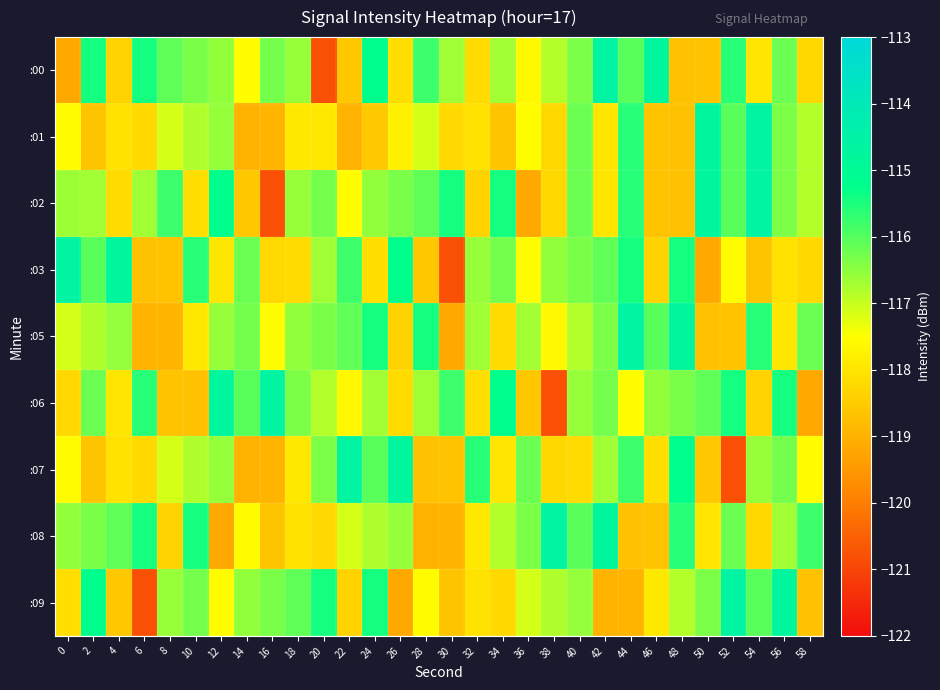

Reading left to right, list all the values displayed in this chart.

:00: 0=-119.2	2=-115.4	4=-118.3	6=-115.4	8=-116.1	10=-116.3	12=-116.5	14=-117.5	16=-116.3	18=-116.6	20=-120.8	22=-118.6	24=-115.2	26=-118.1	28=-115.8	30=-116.7	32=-118.2	34=-116.7	36=-117.6	38=-116.8	40=-116.4	42=-114.6	44=-116.0	46=-114.8	48=-118.7	50=-118.7	52=-115.6	54=-118.0	56=-116.2	58=-118.2
:01: 0=-117.5	2=-118.7	4=-118.0	6=-118.2	8=-117.1	10=-116.8	12=-116.6	14=-119.0	16=-119.0	18=-117.9	20=-117.9	22=-119.0	24=-118.6	26=-117.8	28=-117.1	30=-118.2	32=-118.0	34=-118.7	36=-117.5	38=-118.2	40=-116.2	42=-118.0	44=-115.6	46=-118.7	48=-118.7	50=-114.8	52=-116.0	54=-114.6	56=-116.4	58=-116.8
:02: 0=-116.6	2=-116.7	4=-118.2	6=-116.7	8=-115.8	10=-118.1	12=-115.2	14=-118.6	16=-120.8	18=-116.6	20=-116.3	22=-117.5	24=-116.5	26=-116.3	28=-116.1	30=-115.4	32=-118.3	34=-115.4	36=-119.2	38=-118.2	40=-116.2	42=-118.0	44=-115.6	46=-118.7	48=-118.7	50=-114.8	52=-116.0	54=-114.6	56=-116.4	58=-116.8
:03: 0=-114.6	2=-116.0	4=-114.8	6=-118.7	8=-118.7	10=-115.6	12=-118.0	14=-116.2	16=-118.2	18=-118.2	20=-116.7	22=-115.8	24=-118.1	26=-115.2	28=-118.6	30=-120.8	32=-116.6	34=-116.3	36=-117.5	38=-116.5	40=-116.3	42=-116.1	44=-115.4	46=-118.3	48=-115.4	50=-119.2	52=-117.5	54=-118.7	56=-118.0	58=-118.2
:05: 0=-117.1	2=-116.8	4=-116.6	6=-119.0	8=-119.0	10=-117.9	12=-116.6	14=-116.3	16=-117.5	18=-116.5	20=-116.3	22=-116.1	24=-115.4	26=-118.3	28=-115.4	30=-119.2	32=-116.7	34=-118.2	36=-116.7	38=-117.6	40=-116.8	42=-116.4	44=-114.6	46=-116.0	48=-114.8	50=-118.7	52=-118.7	54=-115.6	56=-118.0	58=-116.2
:06: 0=-118.2	2=-116.2	4=-118.0	6=-115.6	8=-118.7	10=-118.7	12=-114.8	14=-116.0	16=-114.6	18=-116.4	20=-116.8	22=-117.6	24=-116.7	26=-118.2	28=-116.7	30=-115.8	32=-118.1	34=-115.2	36=-118.6	38=-120.8	40=-116.6	42=-116.3	44=-117.5	46=-116.5	48=-116.3	50=-116.1	52=-115.4	54=-118.3	56=-115.4	58=-119.2
:07: 0=-117.5	2=-118.7	4=-118.0	6=-118.2	8=-117.1	10=-116.8	12=-116.6	14=-119.0	16=-119.0	18=-117.9	20=-116.4	22=-114.6	24=-116.0	26=-114.8	28=-118.7	30=-118.7	32=-115.6	34=-118.0	36=-116.2	38=-118.2	40=-118.2	42=-116.7	44=-115.8	46=-118.1	48=-115.2	50=-118.6	52=-120.8	54=-116.6	56=-116.3	58=-117.5
:08: 0=-116.5	2=-116.3	4=-116.1	6=-115.4	8=-118.3	10=-115.4	12=-119.2	14=-117.5	16=-118.7	18=-118.0	20=-118.2	22=-117.1	24=-116.8	26=-116.6	28=-119.0	30=-119.0	32=-117.9	34=-116.8	36=-116.4	38=-114.6	40=-116.0	42=-114.8	44=-118.7	46=-118.7	48=-115.6	50=-118.0	52=-116.2	54=-118.2	56=-116.7	58=-115.8
:09: 0=-118.1	2=-115.2	4=-118.6	6=-120.8	8=-116.6	10=-116.3	12=-117.5	14=-116.5	16=-116.3	18=-116.1	20=-115.4	22=-118.3	24=-115.4	26=-119.2	28=-117.5	30=-118.7	32=-118.0	34=-118.2	36=-117.1	38=-116.8	40=-116.6	42=-119.0	44=-119.0	46=-117.9	48=-116.8	50=-116.4	52=-114.6	54=-116.0	56=-114.8	58=-118.7